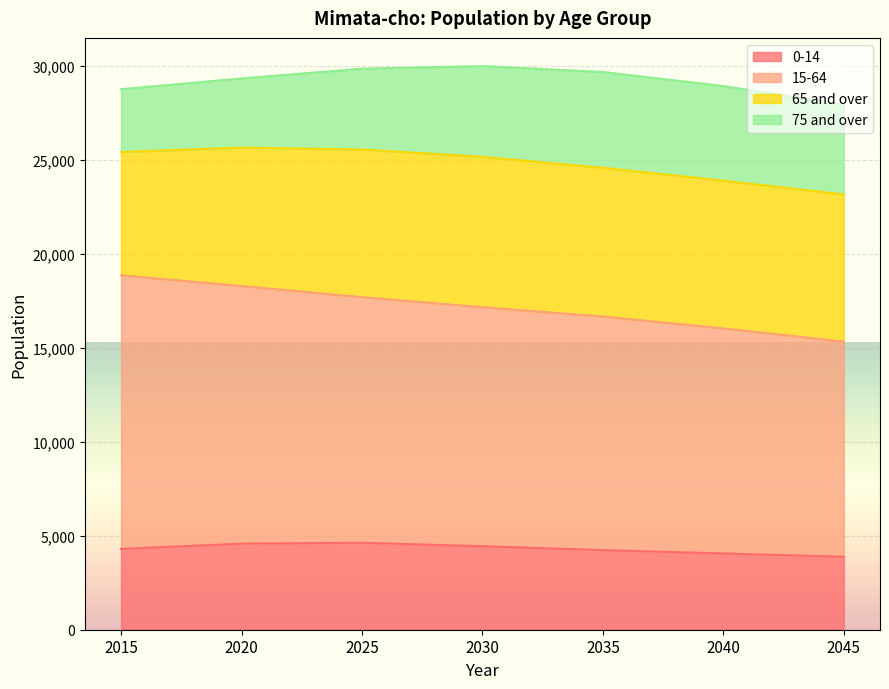

How many lines are shown in the chart?

4